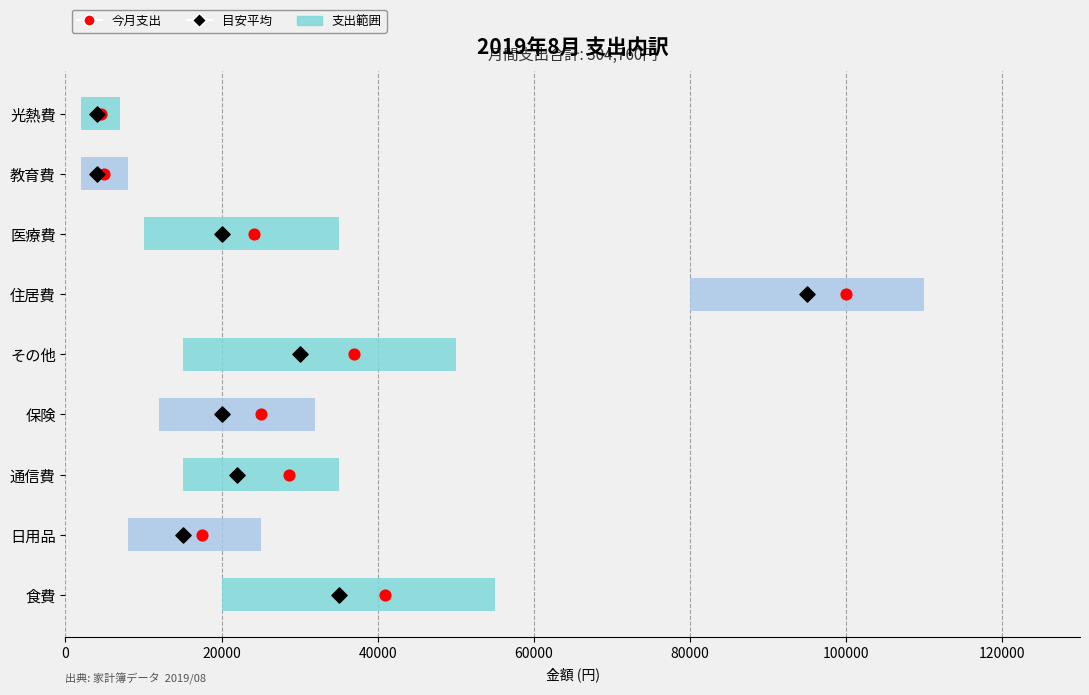

Which series has the largest total across all categories?

今月支出